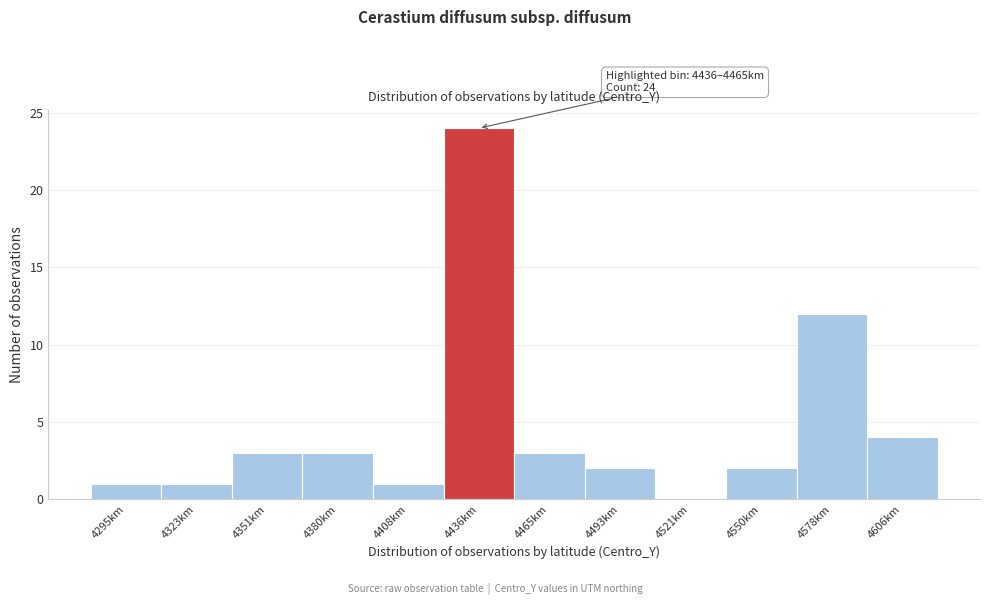

Reading right to left, transcribe all the data shown in this chart.

4606km=4	4578km=12	4550km=2	4521km=0	4493km=2	4465km=3	4436km=24	4408km=1	4380km=3	4351km=3	4323km=1	4295km=1